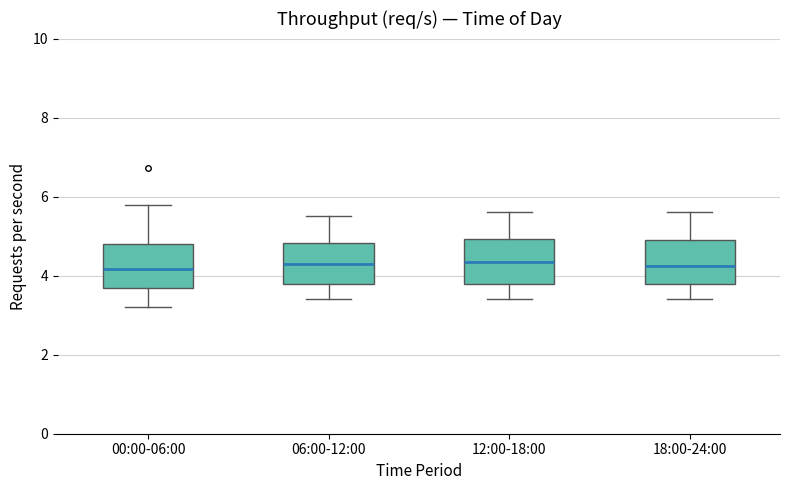

Where does the lower whisker of the box for 00:00-06:00 end on the y-axis? The values are not printed on the chart, so give them approximately, as read against the axis.

3.2